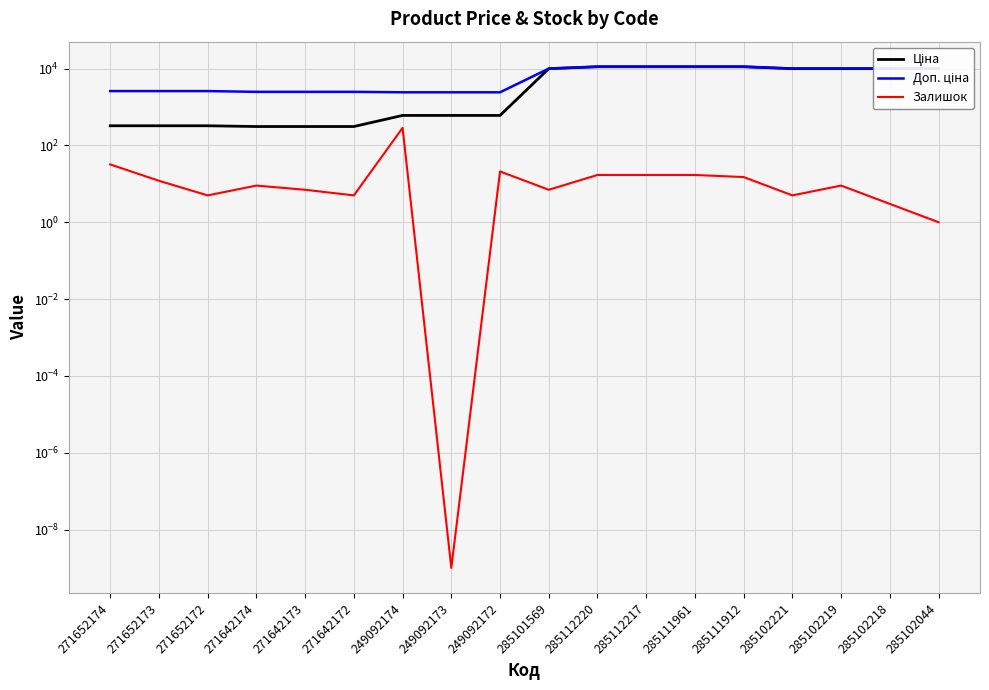

How many values in the Залишок series exceed 9?

8